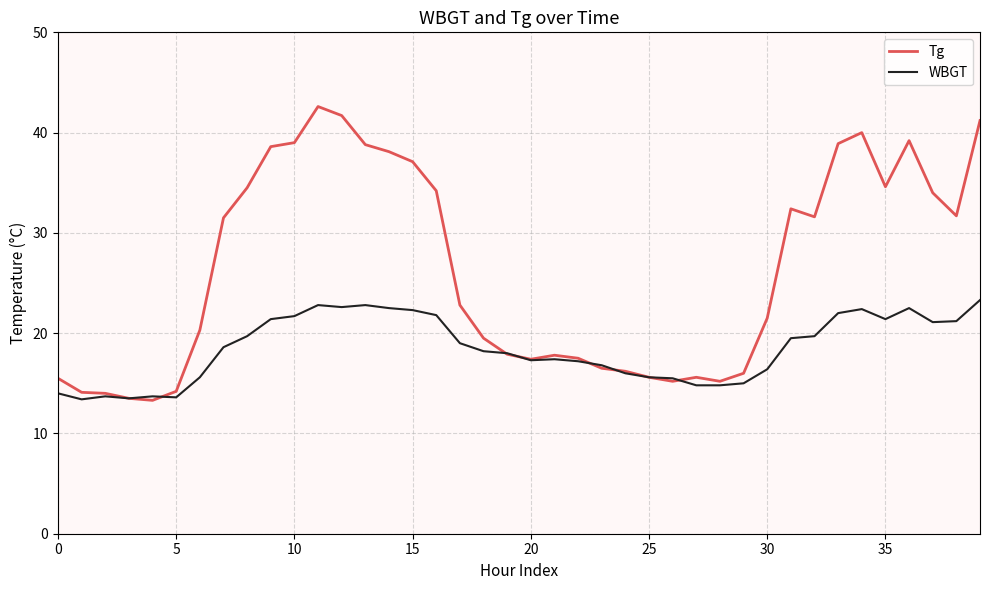

Which series has the largest total across all categories?

Tg